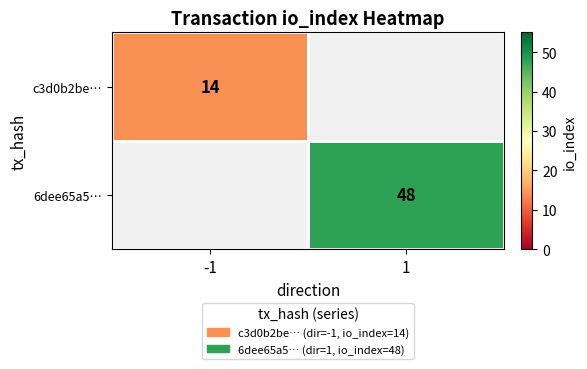

The value of 6dee65a5… at 1 is 13. True or false?

False